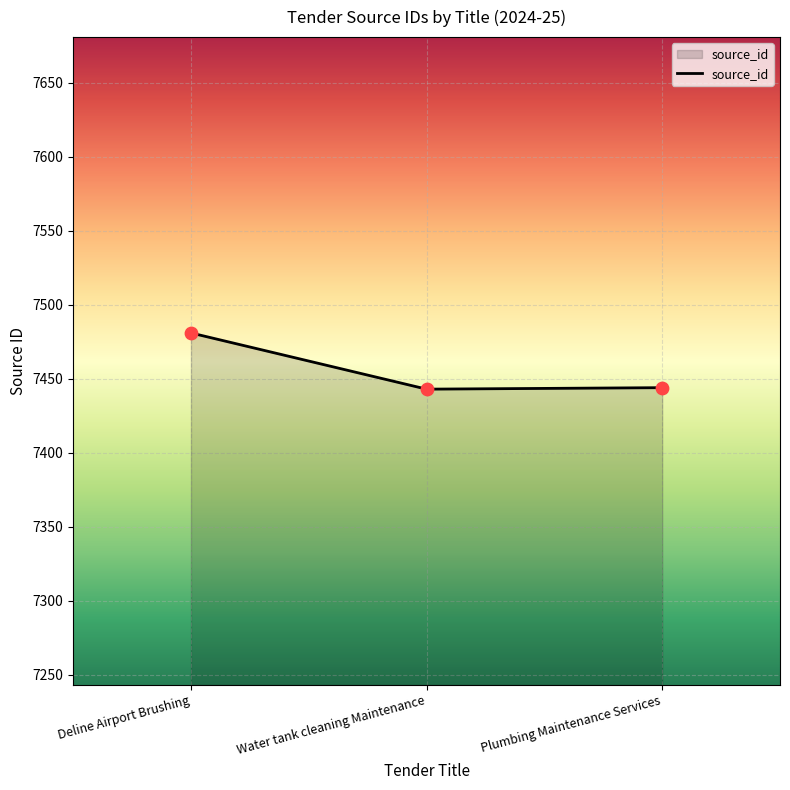

What is the change in value from Water tank cleaning Maintenance to Plumbing Maintenance Services?

+1